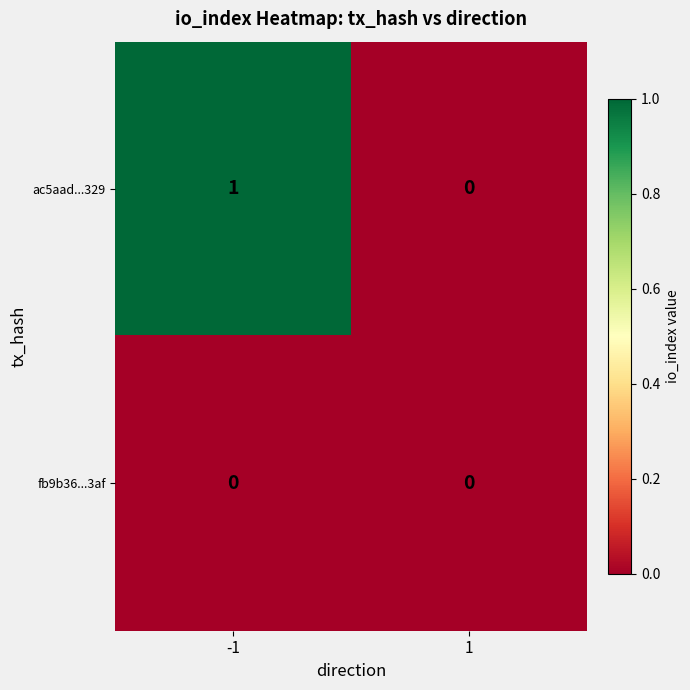

Rank the series by their maximum value, from lowest to highest.

fb9b36...3af, ac5aad...329